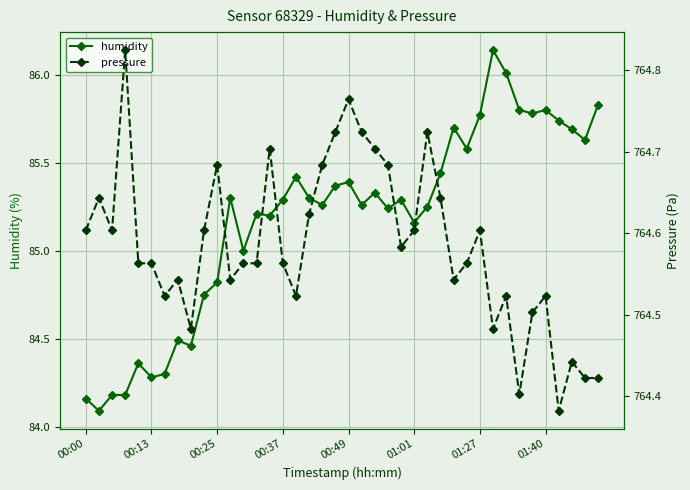

True or false: pressure and humidity intersect in this chart.

False